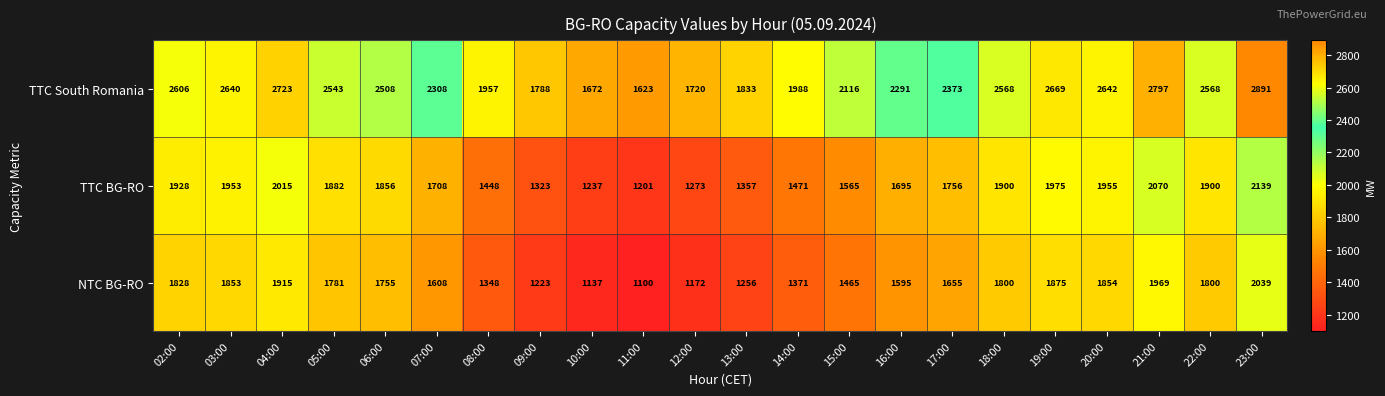

The TTC BG-RO series shows 1931 at 09:00. True or false?

False